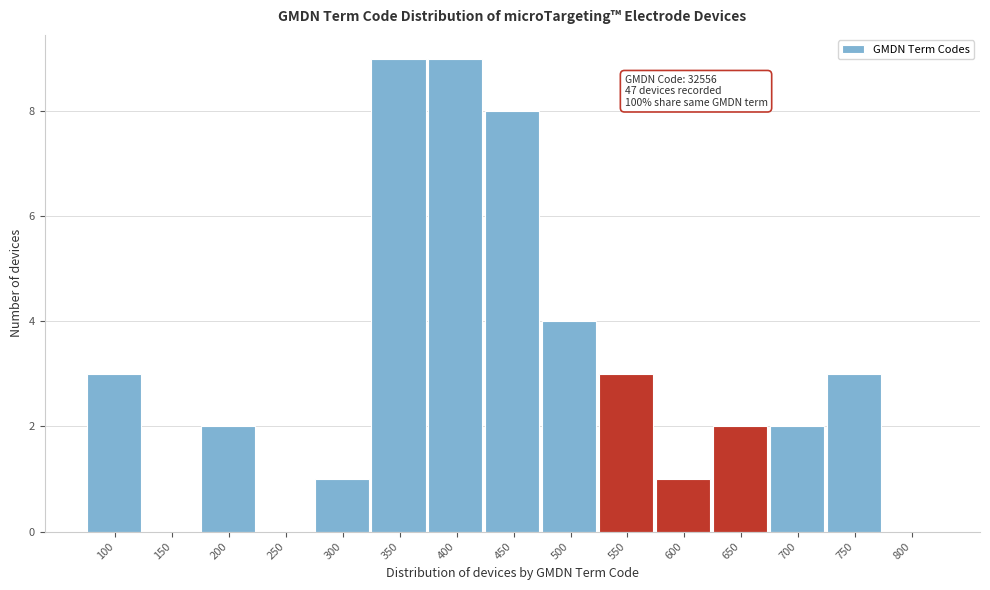

Reading left to right, list all the values displayed in this chart.

100=3	150=0	200=2	250=0	300=1	350=9	400=9	450=8	500=4	550=3	600=1	650=2	700=2	750=3	800=0